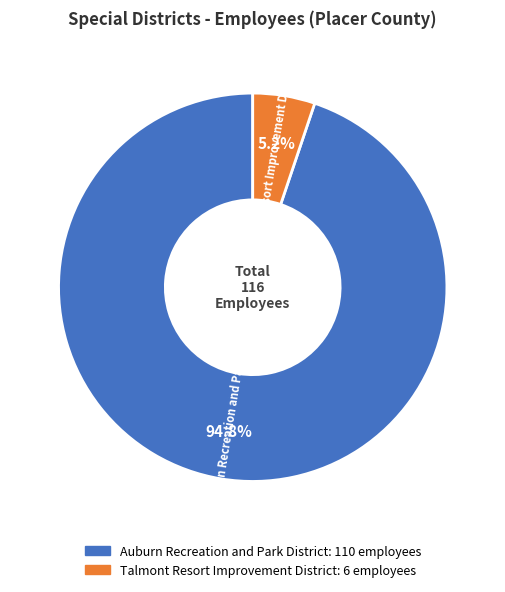

Which has a higher value, Auburn Recreation and Park District or Talmont Resort Improvement District?

Auburn Recreation and Park District